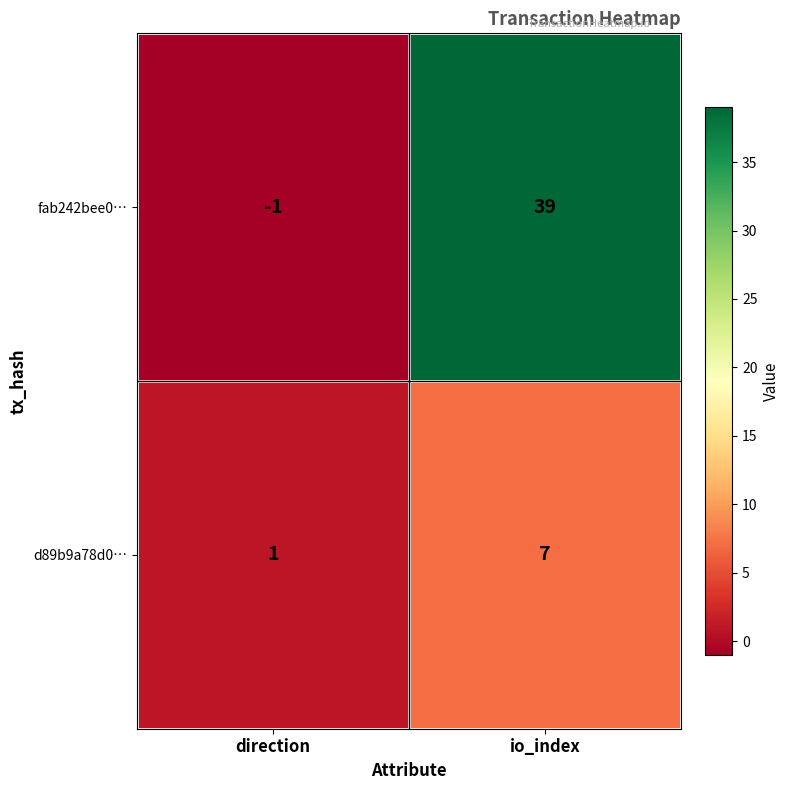

The value of d89b9a78d0… at direction is 2. True or false?

False